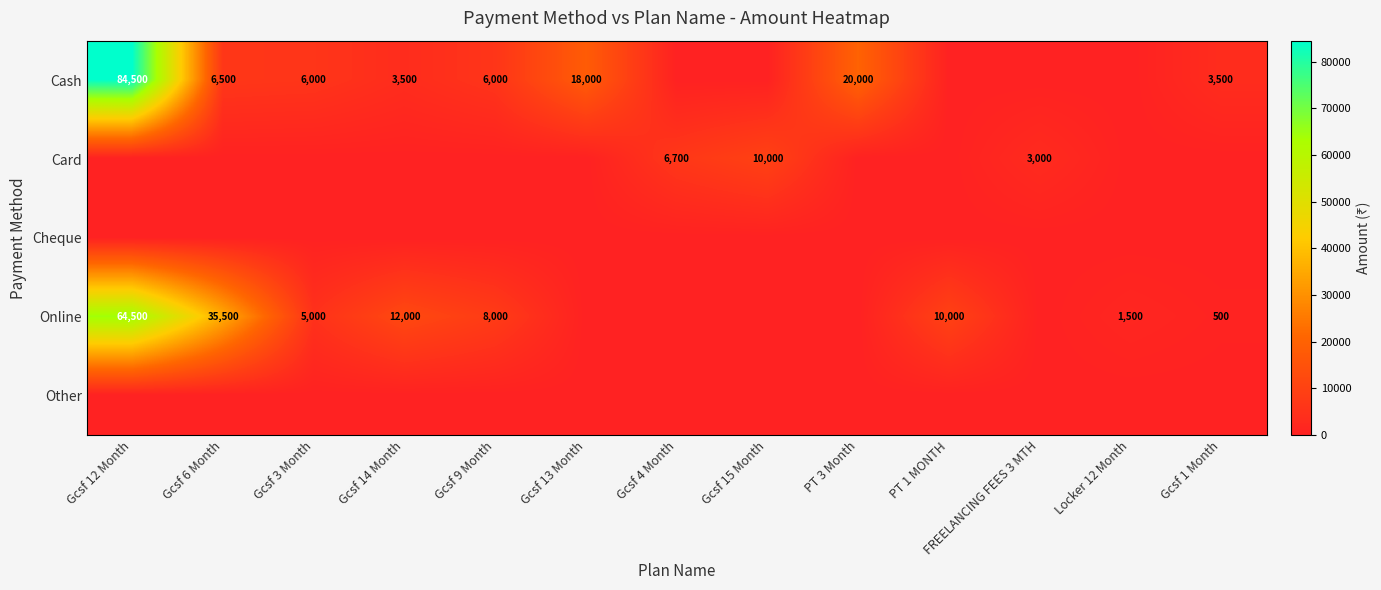

Which category has the lowest value across all series?

Gcsf 4 Month